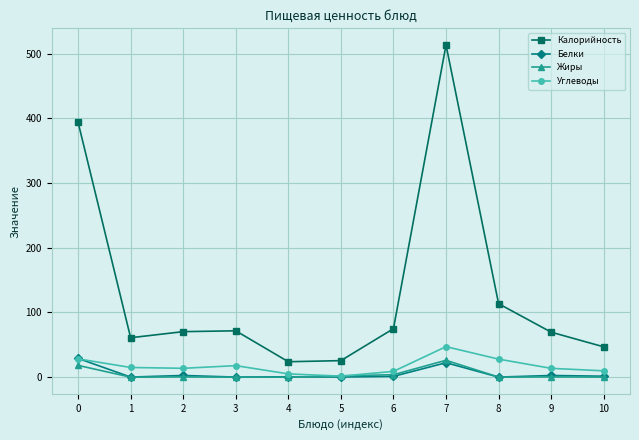

At which category is the sum across all series the highest?

7